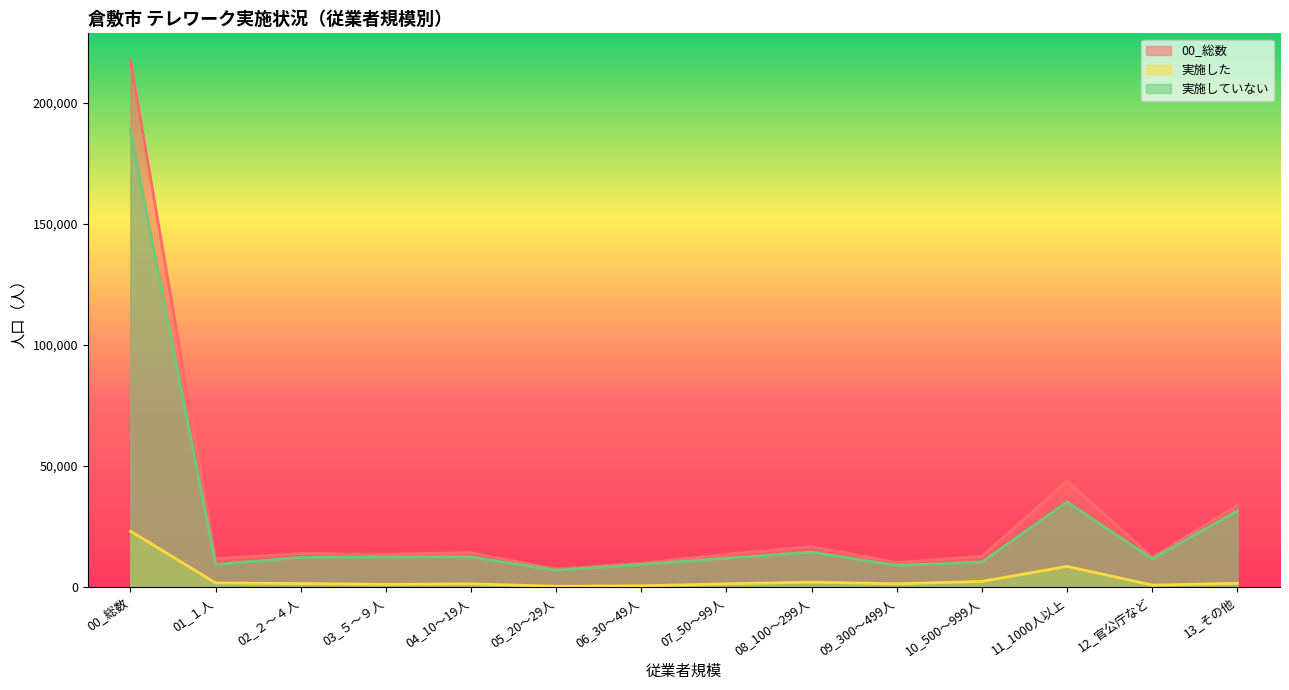

How many lines are shown in the chart?

3